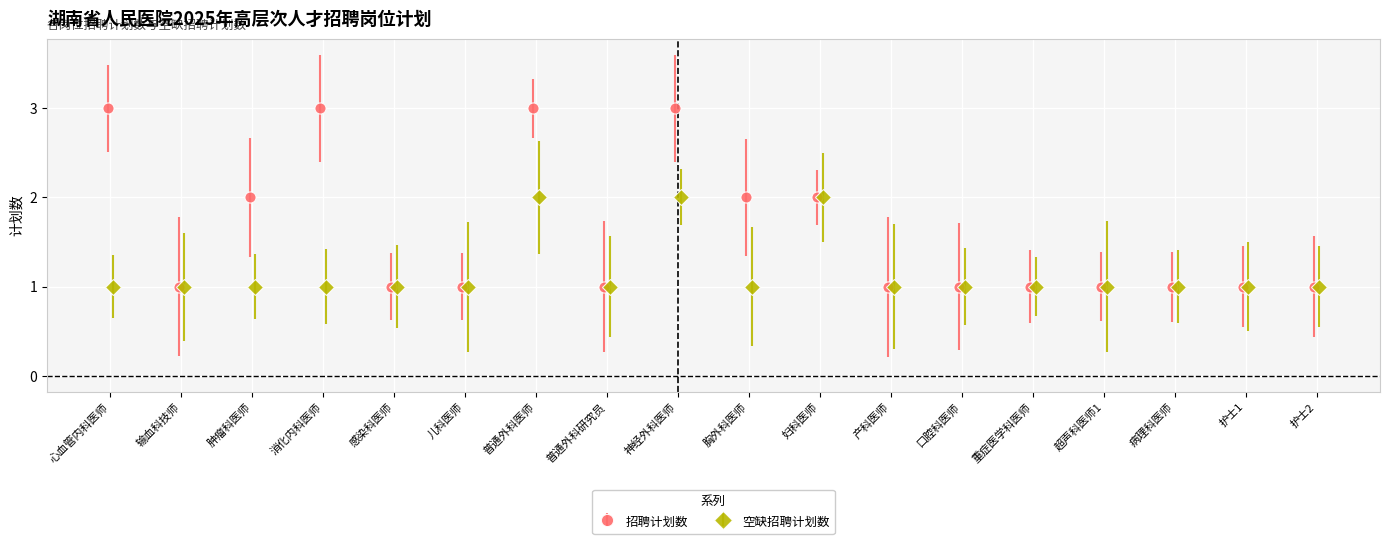

Reading left to right, list all the values displayed in this chart.

招聘计划数: 3	1	2	3	1	1	3	1	3	2	2	1	1	1	1	1	1	1
空缺招聘计划数: 1	1	1	1	1	1	2	1	2	1	2	1	1	1	1	1	1	1